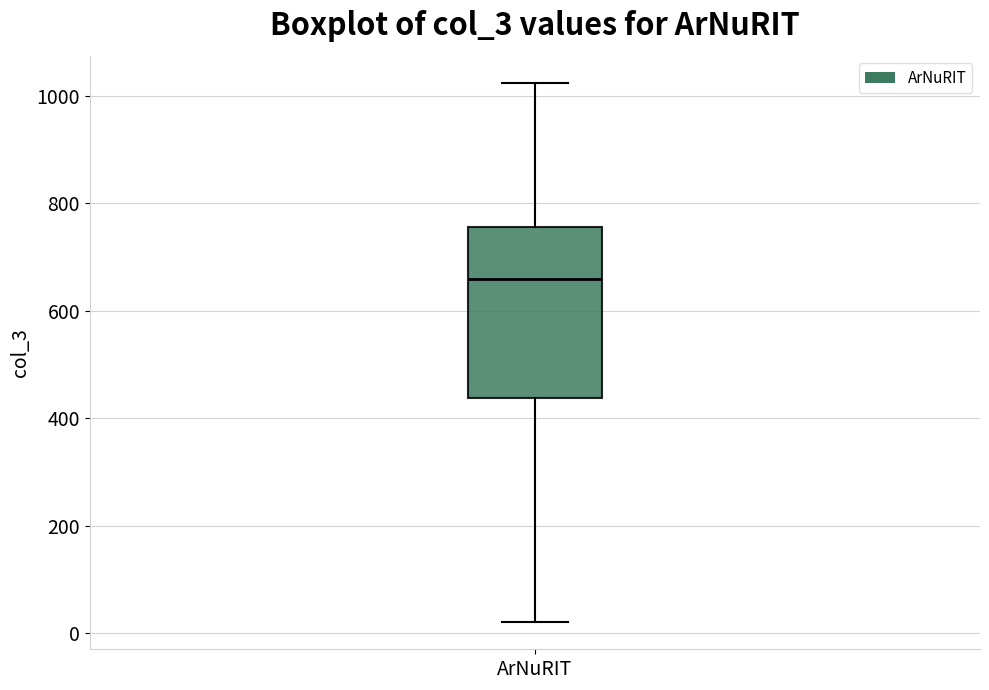

Read this box plot against the y-axis: the position of the median line, the range covered by the box, and the ends of both whiskers. The values are not printed on the chart, so give them approximately, as read against the axis.

median 660, box 440 to 760, whiskers 20 to 1020